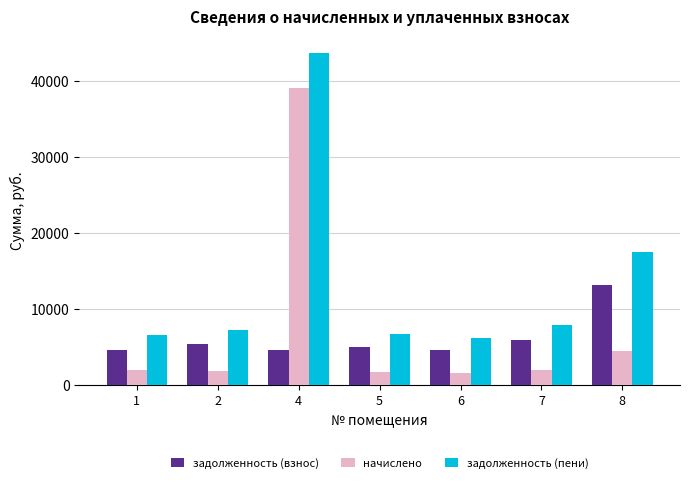

What is the value of the начислено bar at the 6th from the left?

1984.8